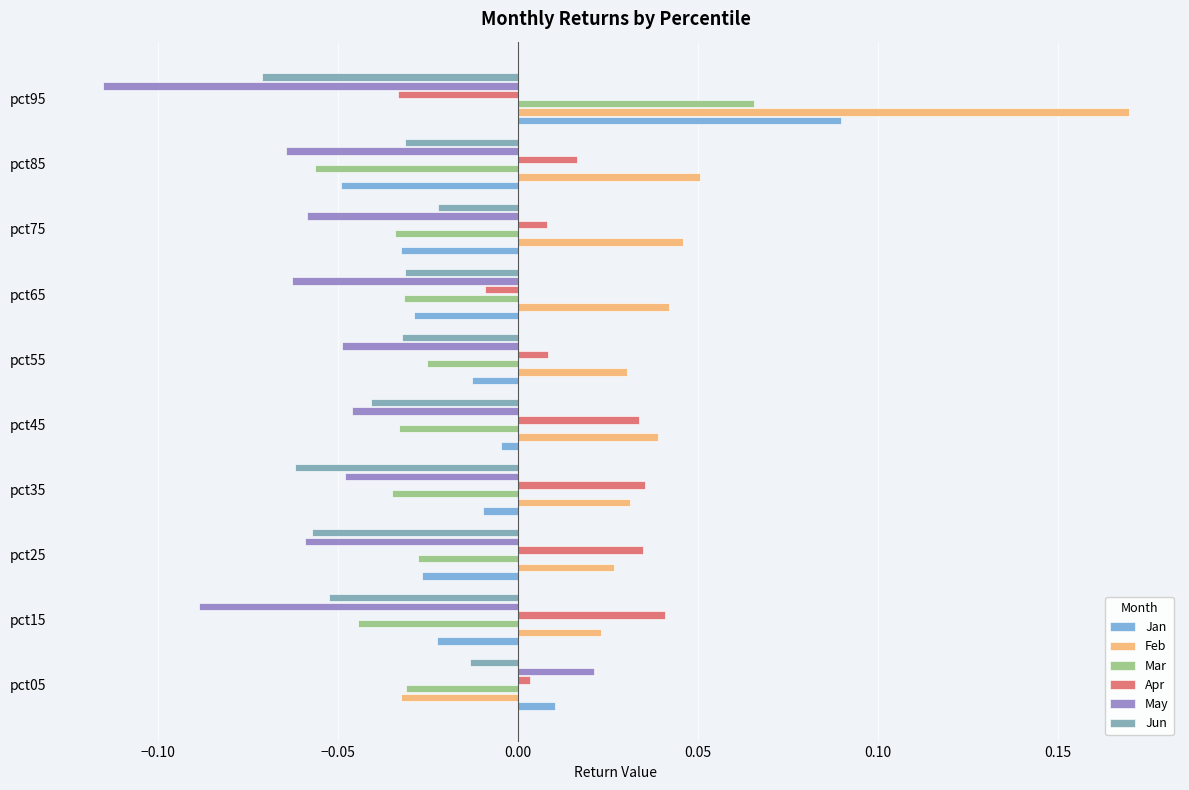

How many values in the Jan series are below 0?

8